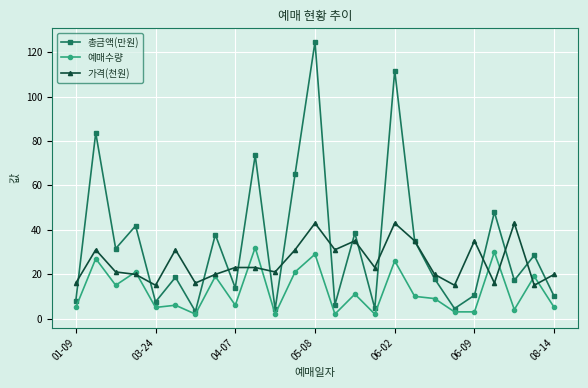

How many interior local valleys does the 총금액(만원) series have?

9